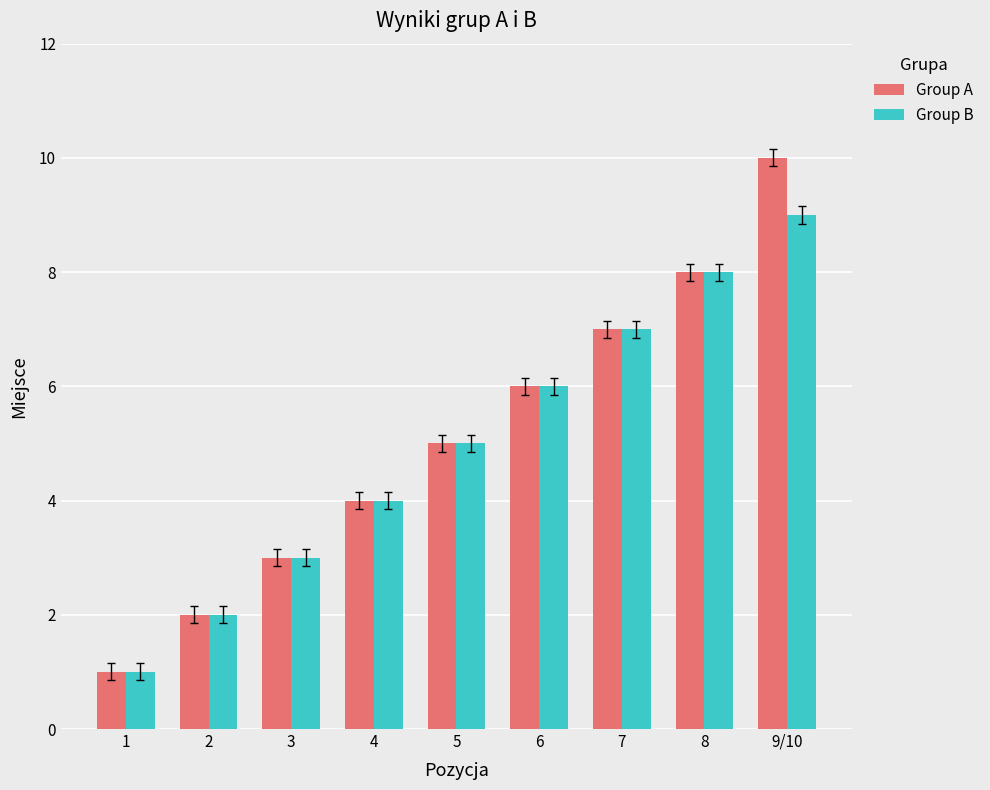

Is it true that Group A equals 8 at 8?

True